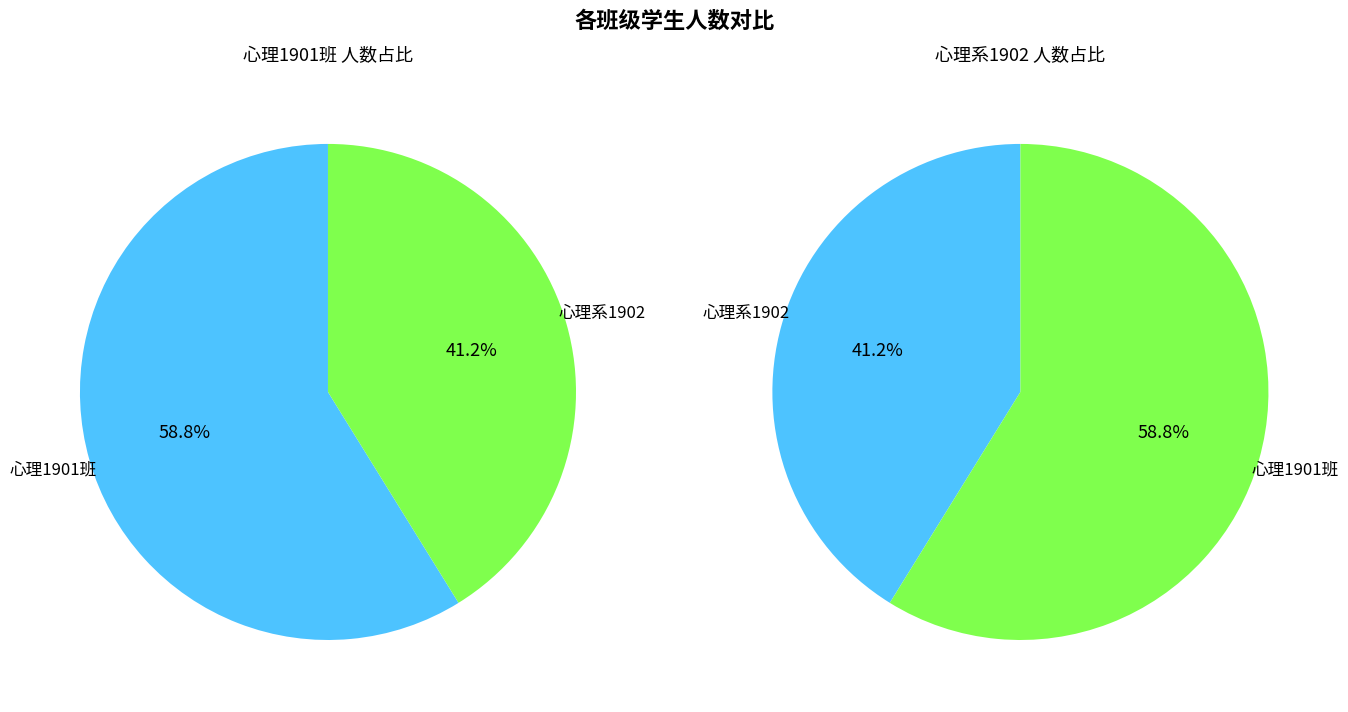

How many segments does this pie chart have?

2